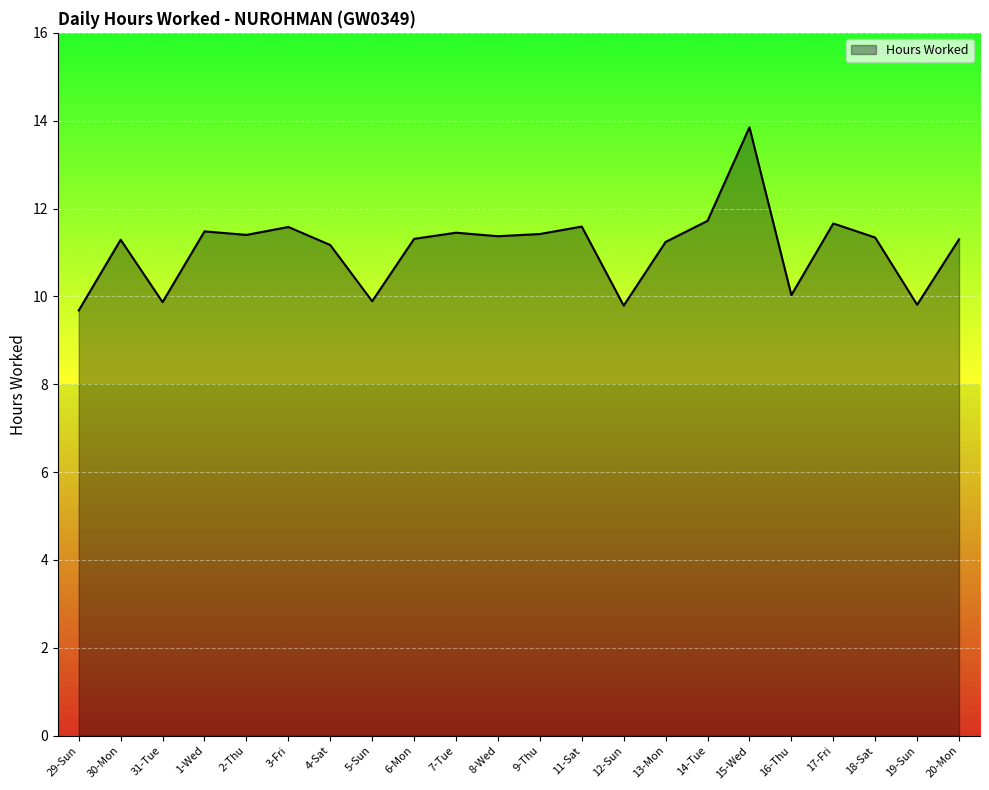

What is the difference between the values at 19-Sun and 7-Tue?

1.6